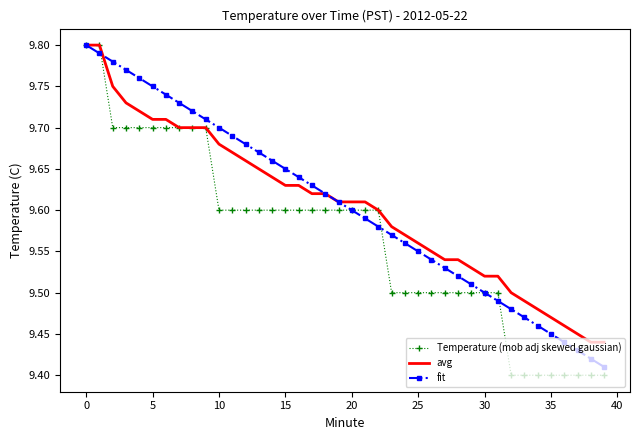

Reading right to left, transcribe all the data shown in this chart.

Temperature (mob adj skewed gaussian): 9.4	9.4	9.4	9.4	9.4	9.4	9.4	9.4	9.5	9.5	9.5	9.5	9.5	9.5	9.5	9.5	9.5	9.6	9.6	9.6	9.6	9.6	9.6	9.6	9.6	9.6	9.6	9.6	9.6	9.6	9.7	9.7	9.7	9.7	9.7	9.7	9.7	9.7	9.8	9.8
avg: 9.4	9.4	9.4	9.5	9.5	9.5	9.5	9.5	9.5	9.5	9.5	9.5	9.5	9.6	9.6	9.6	9.6	9.6	9.6	9.6	9.6	9.6	9.6	9.6	9.6	9.6	9.7	9.7	9.7	9.7	9.7	9.7	9.7	9.7	9.7	9.7	9.7	9.8	9.8	9.8
fit: 9.4	9.4	9.4	9.4	9.4	9.5	9.5	9.5	9.5	9.5	9.5	9.5	9.5	9.5	9.6	9.6	9.6	9.6	9.6	9.6	9.6	9.6	9.6	9.6	9.7	9.7	9.7	9.7	9.7	9.7	9.7	9.7	9.7	9.7	9.8	9.8	9.8	9.8	9.8	9.8